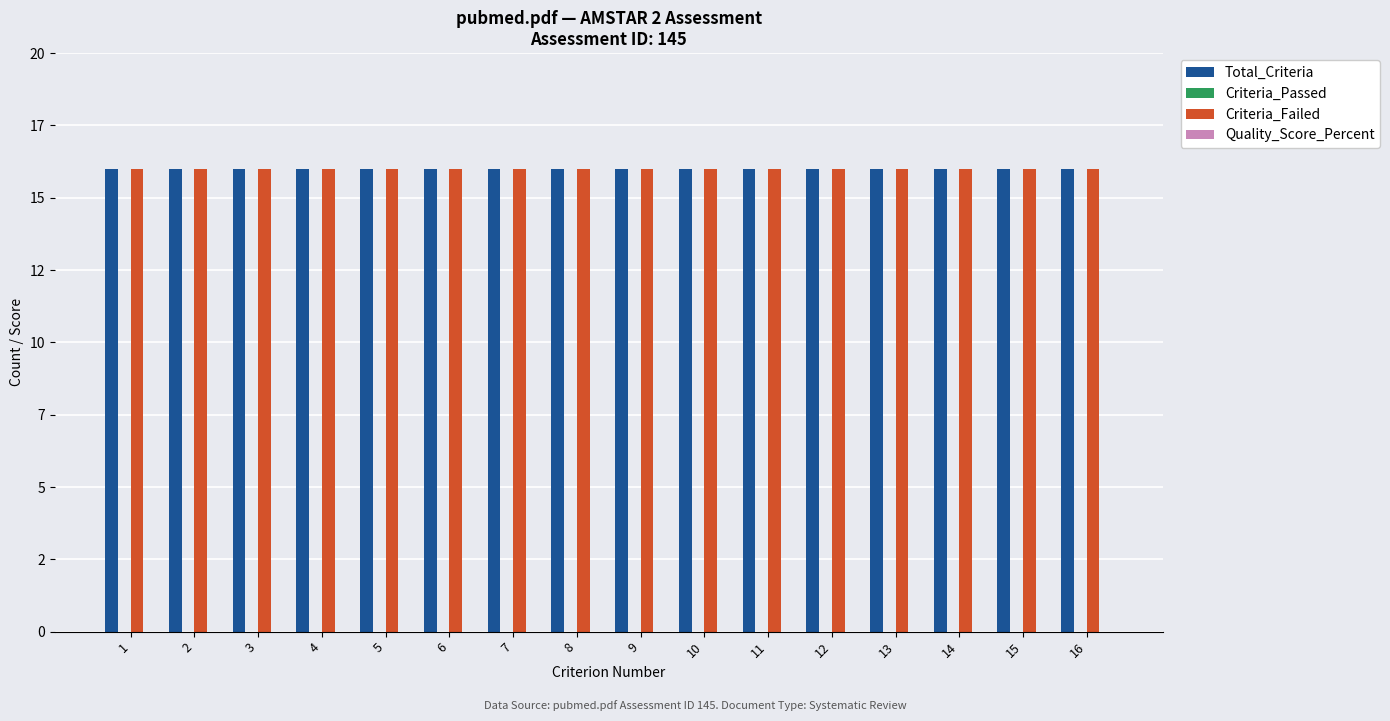

What is the total value across all series at 3?

32